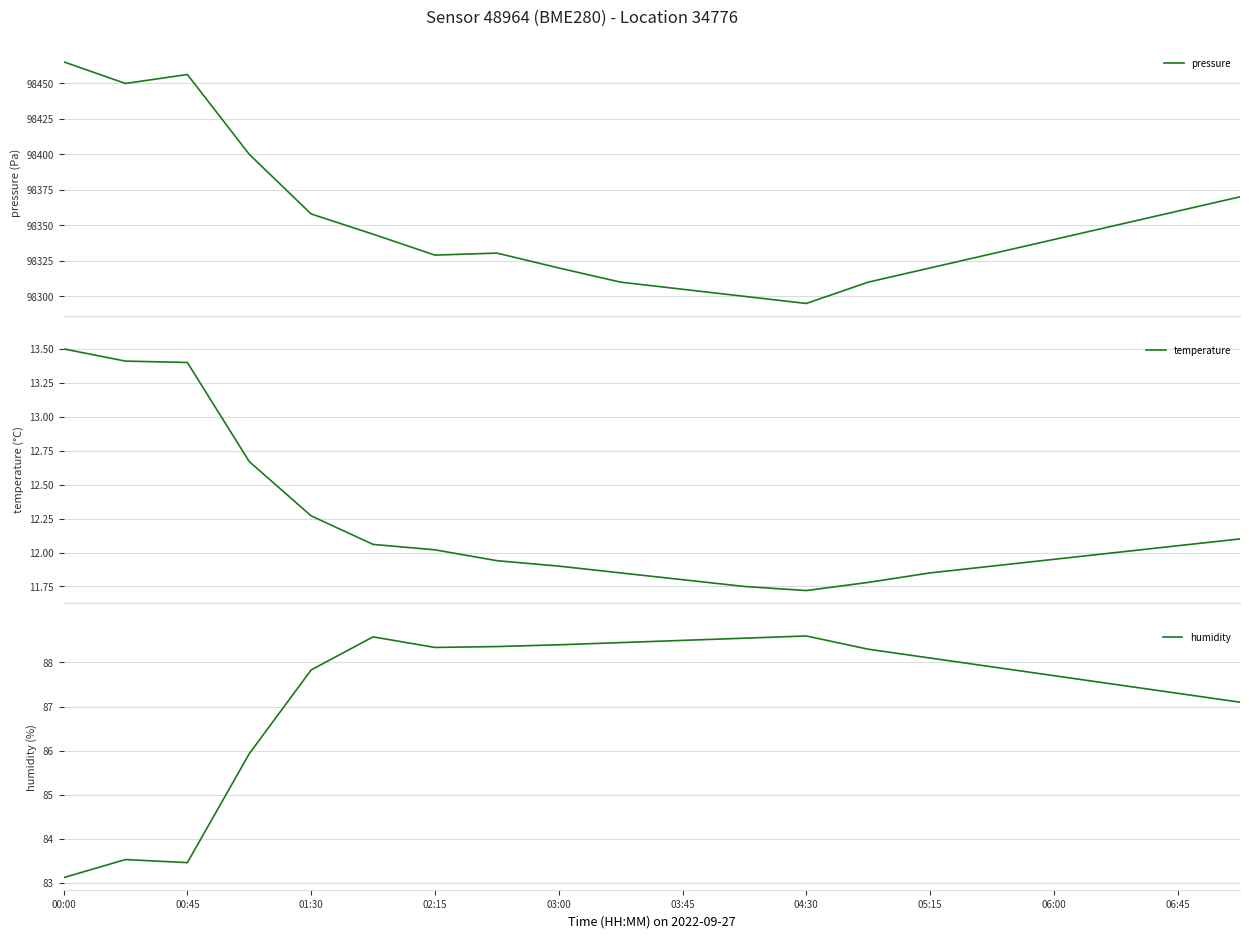

At which label does humidity reach its minimum?

00:00